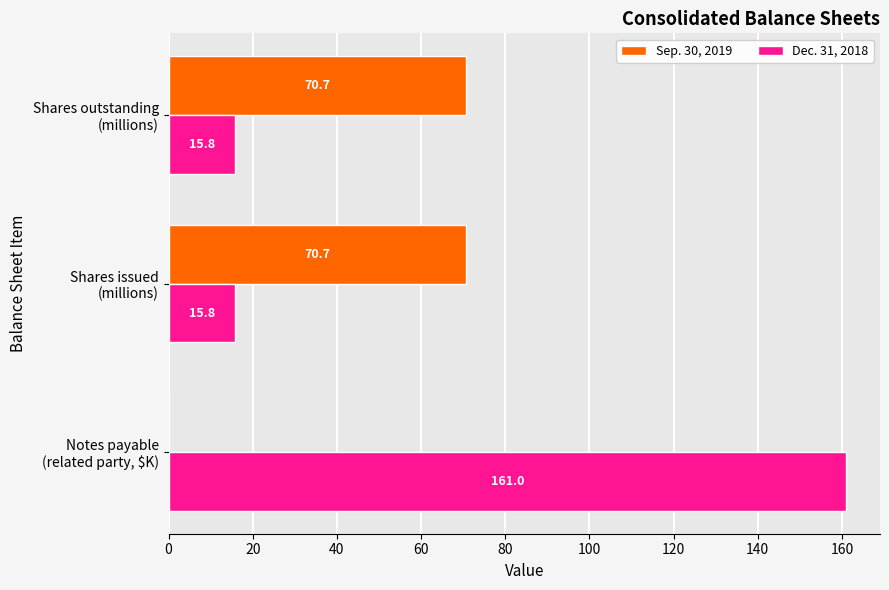

What is the sum of all Dec. 31, 2018 values?

192.6